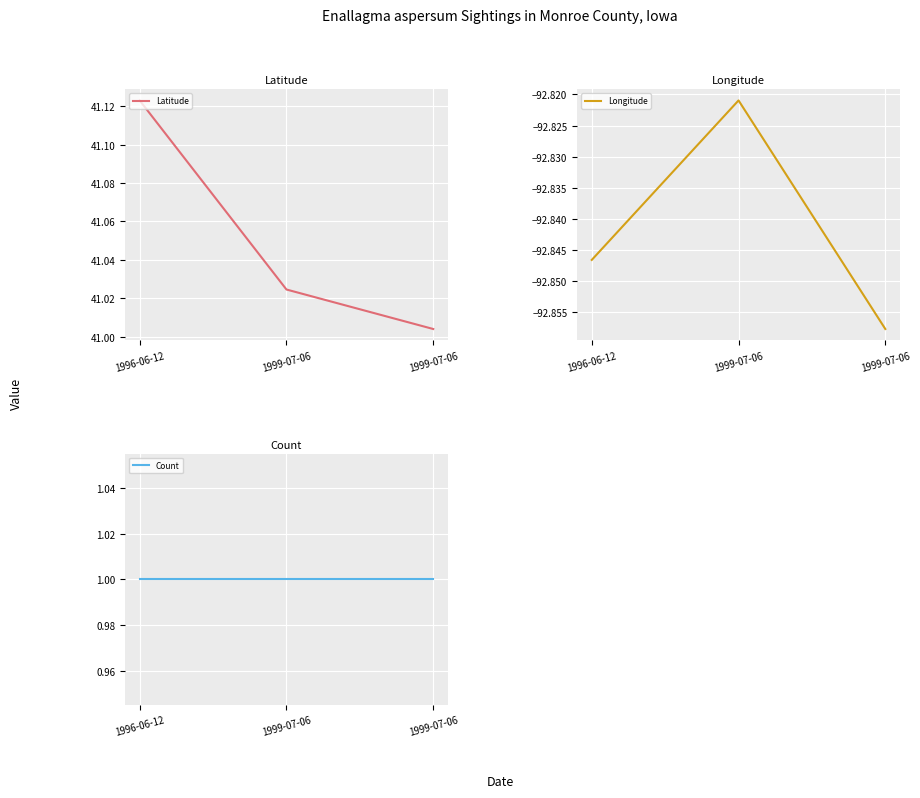

Which category has the highest value in the Count series?

1996-06-12